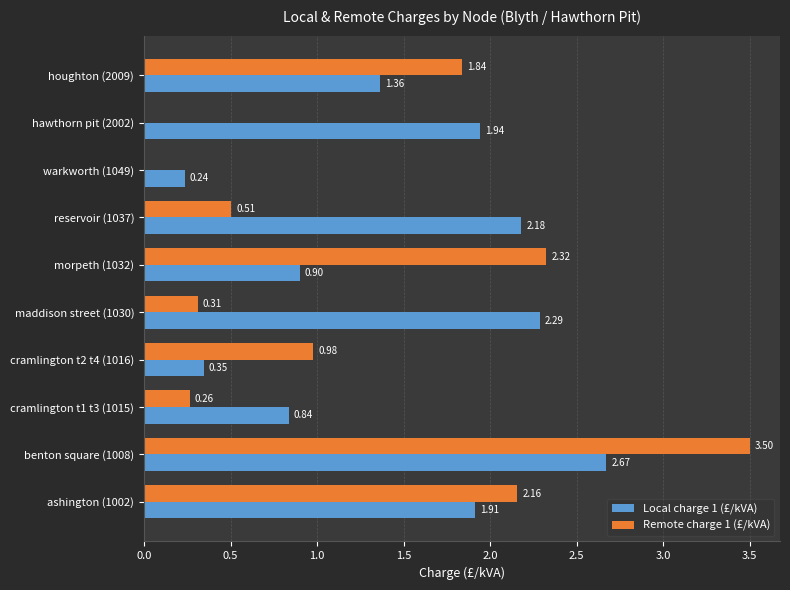

Which series changed the most between cramlington t2 t4 (1016) and hawthorn pit (2002)?

Local charge 1 (£/kVA)